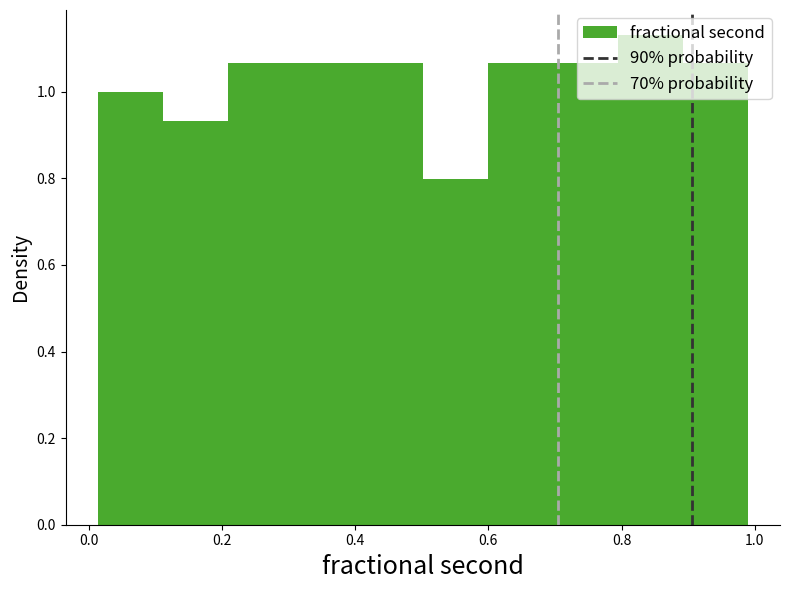

Over which range of the x-axis is the bar tallest?

0.80 to 0.90